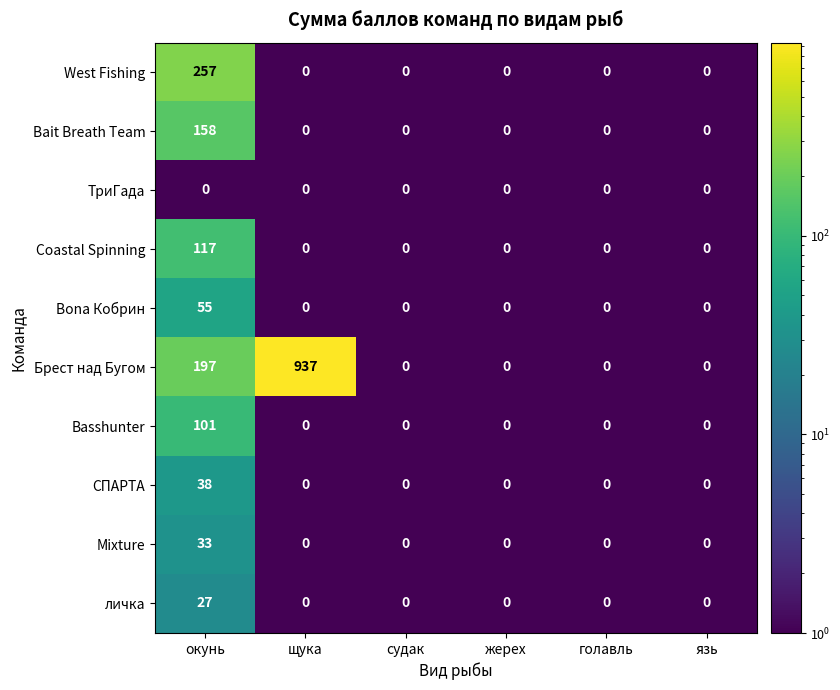

What is the sum of all Bona Кобрин values?

55